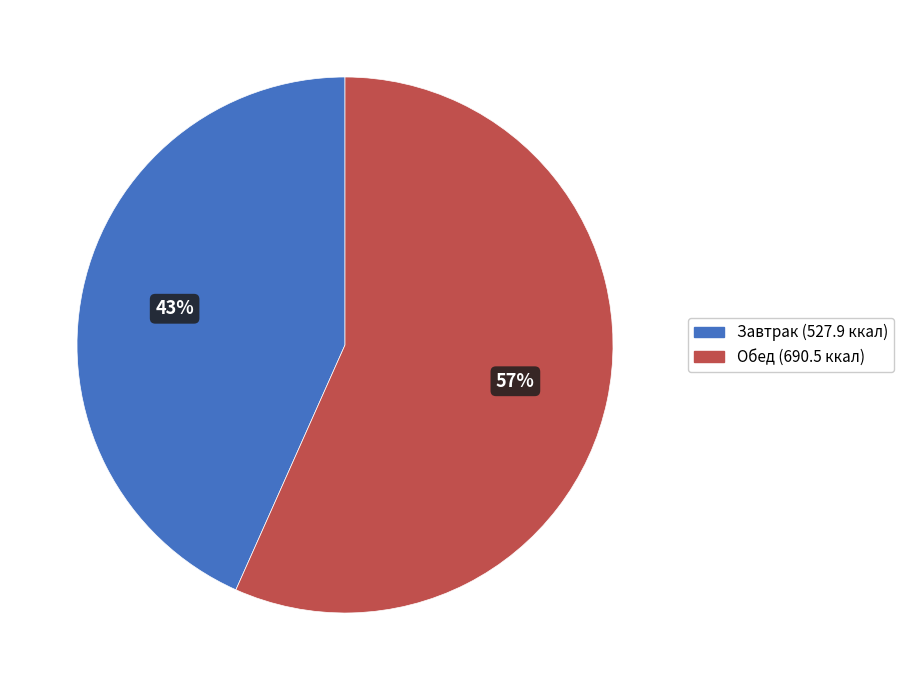

What is the largest slice in the pie chart?

Обед